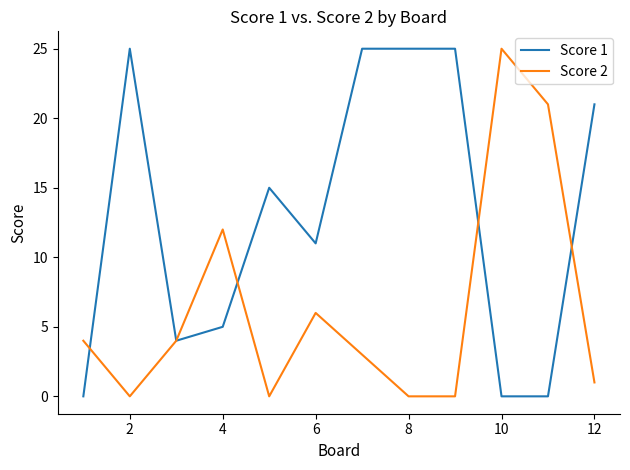

How many distinct data groups are displayed?

2